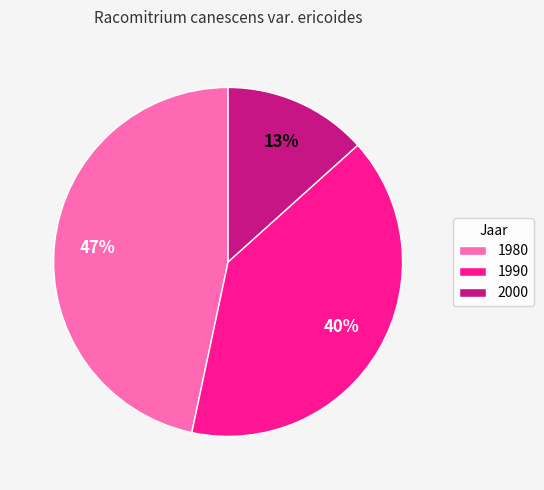

What is the ratio of the value at 2000 to the value at 1980?

0.3